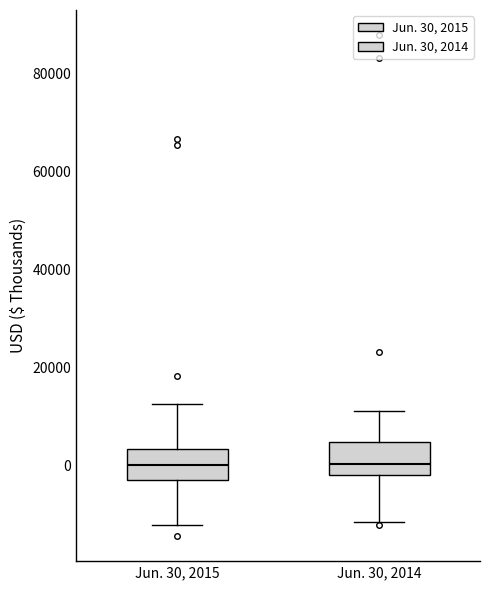

Reading left to right, read every box against the y-axis: the position of its median line, the range the box covers, and the ends of its whiskers. The values are not printed on the chart, so give them approximately, as read against the axis.

Jun. 30, 2015: median 0, box -4000 to 4000, whiskers -12000 to 12000
Jun. 30, 2014: median 0, box -2000 to 4000, whiskers -12000 to 10000